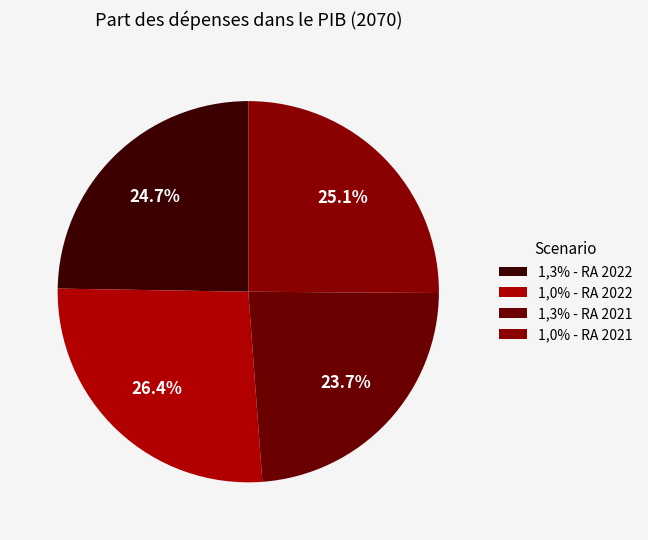

How many segments does this pie chart have?

4